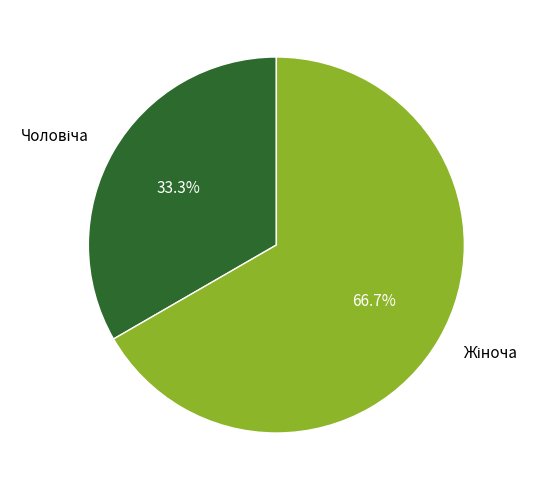

To the nearest percent, what is the average slice percentage?

50%